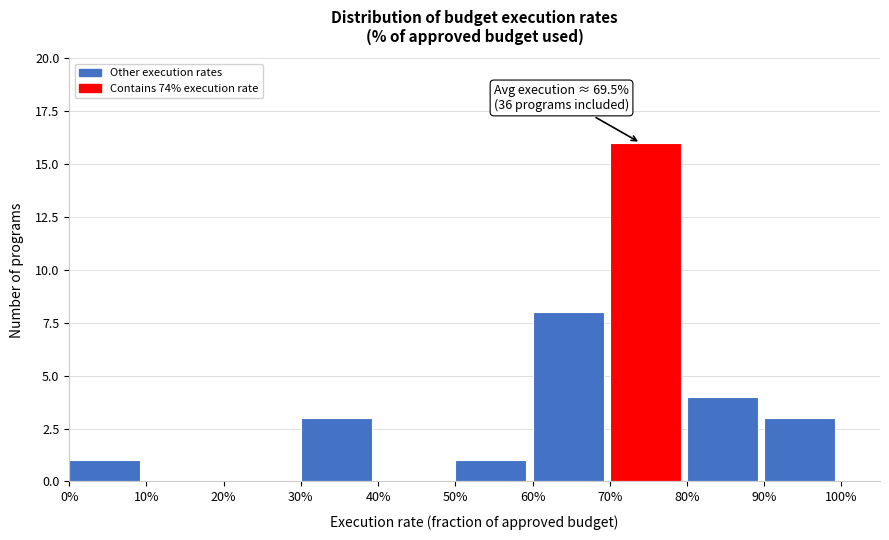

Reading left to right, extract all data points from this chart.

0%=1	10%=0	20%=0	30%=3	40%=0	50%=1	60%=8	70%=16	80%=4	90%=3